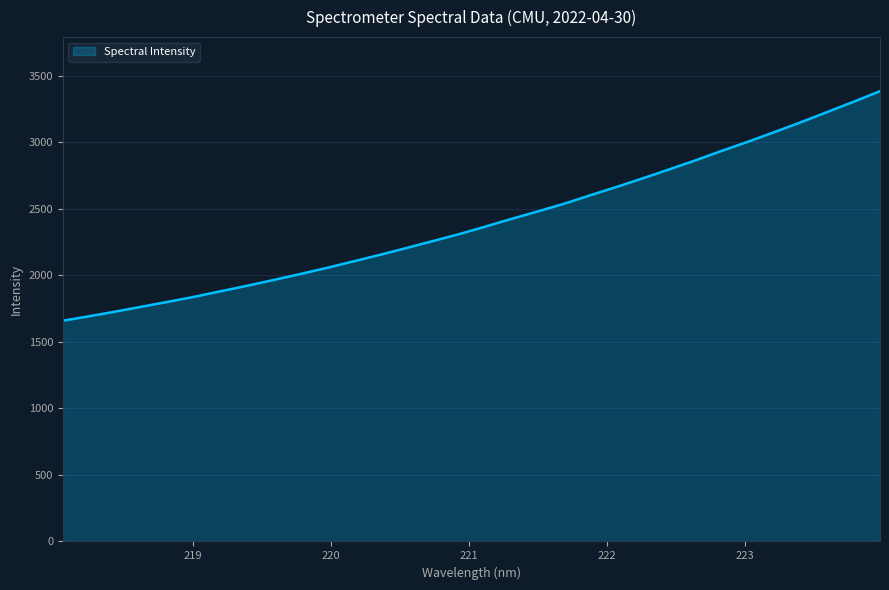

What is the sum of all values?

76906.1